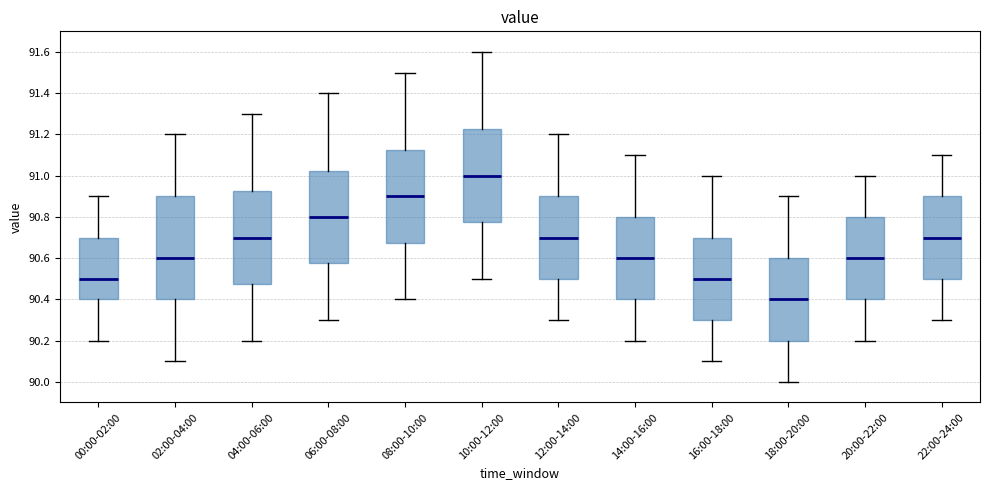

Reading left to right, read every box against the y-axis: the position of its median line, the range the box covers, and the ends of its whiskers. The values are not printed on the chart, so give them approximately, as read against the axis.

00:00-02:00: median 90.50, box 90.40 to 90.70, whiskers 90.20 to 90.90
02:00-04:00: median 90.60, box 90.40 to 90.90, whiskers 90.10 to 91.20
04:00-06:00: median 90.70, box 90.48 to 90.92, whiskers 90.20 to 91.30
06:00-08:00: median 90.80, box 90.58 to 91.02, whiskers 90.30 to 91.40
08:00-10:00: median 90.90, box 90.68 to 91.12, whiskers 90.40 to 91.50
10:00-12:00: median 91.00, box 90.78 to 91.22, whiskers 90.50 to 91.60
12:00-14:00: median 90.70, box 90.50 to 90.90, whiskers 90.30 to 91.20
14:00-16:00: median 90.60, box 90.40 to 90.80, whiskers 90.20 to 91.10
16:00-18:00: median 90.50, box 90.30 to 90.70, whiskers 90.10 to 91.00
18:00-20:00: median 90.40, box 90.20 to 90.60, whiskers 90.00 to 90.90
20:00-22:00: median 90.60, box 90.40 to 90.80, whiskers 90.20 to 91.00
22:00-24:00: median 90.70, box 90.50 to 90.90, whiskers 90.30 to 91.10